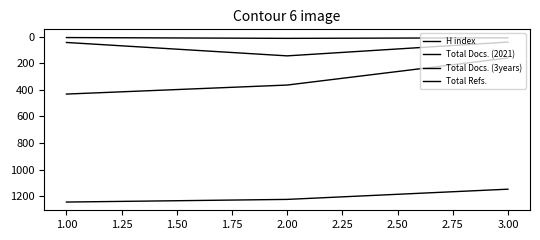

How many lines are shown in the chart?

4